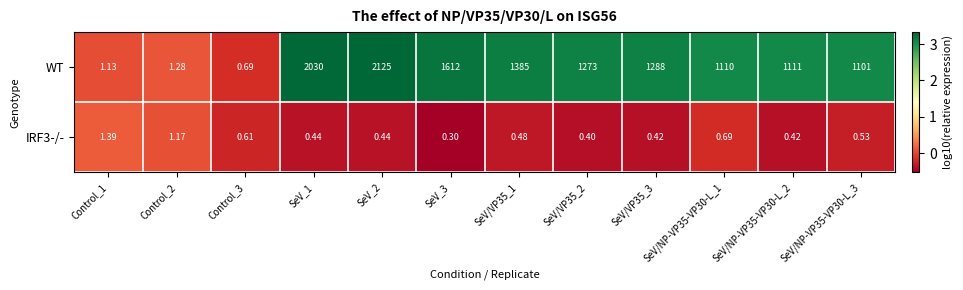

Which category has the highest value across all series?

SeV_2